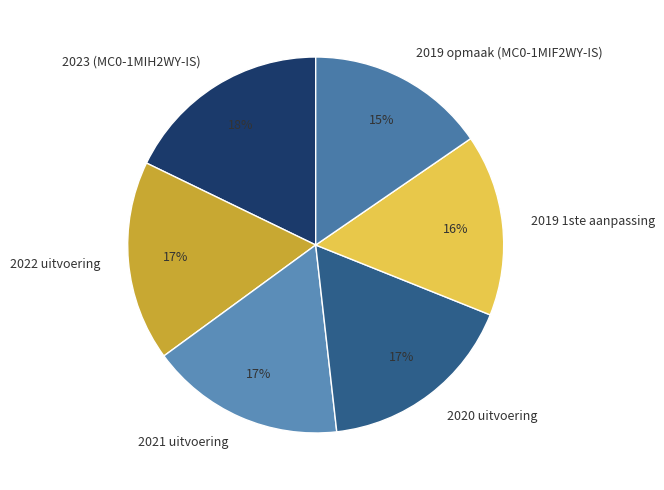

The 2021 uitvoering slice represents 22% of the pie. True or false?

False